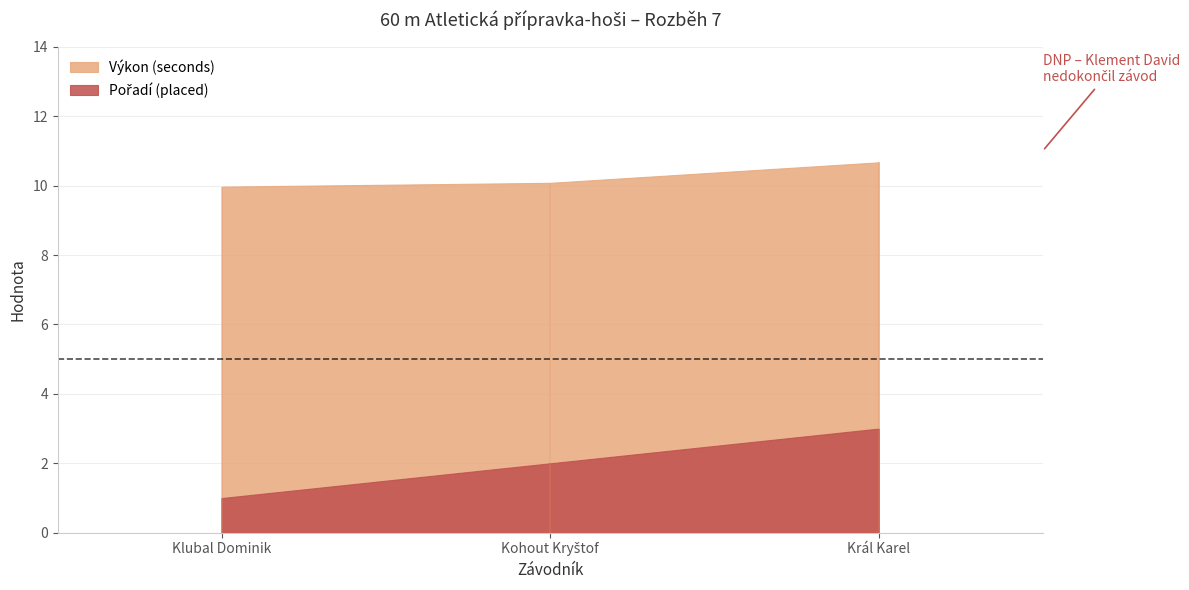

Reading left to right, list all the values displayed in this chart.

Pořadí (placed): Klubal Dominik=1.0	Kohout Kryštof=2.0	Král Karel=3.0
Výkon (seconds): Klubal Dominik=10.0	Kohout Kryštof=10.1	Král Karel=10.7